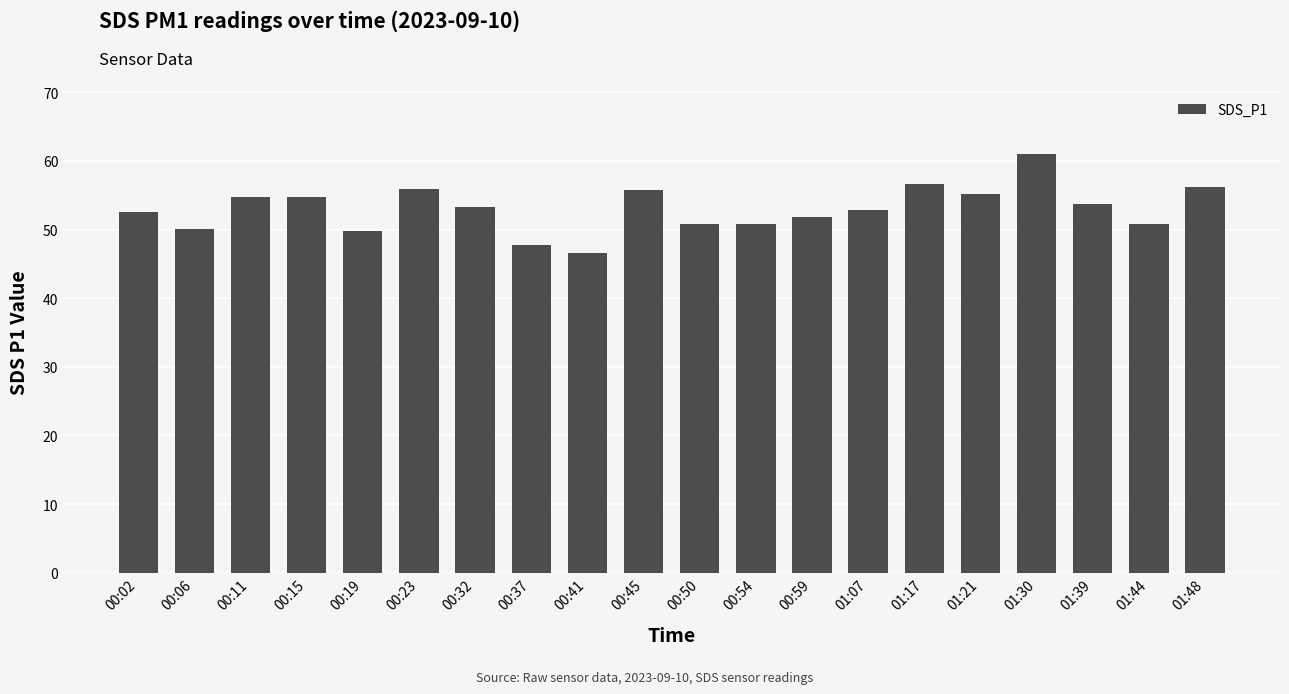

Between 00:54 and 00:23, which is larger?

00:23